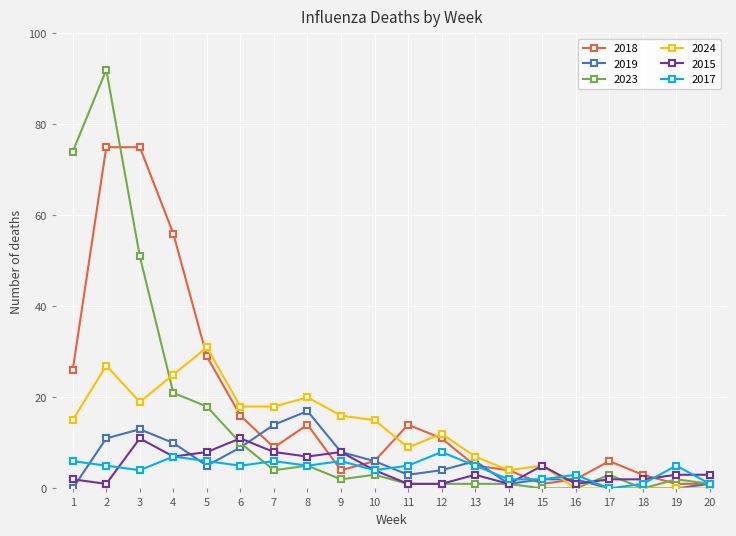

Is it true that 2019 equals 0 at 18?

True